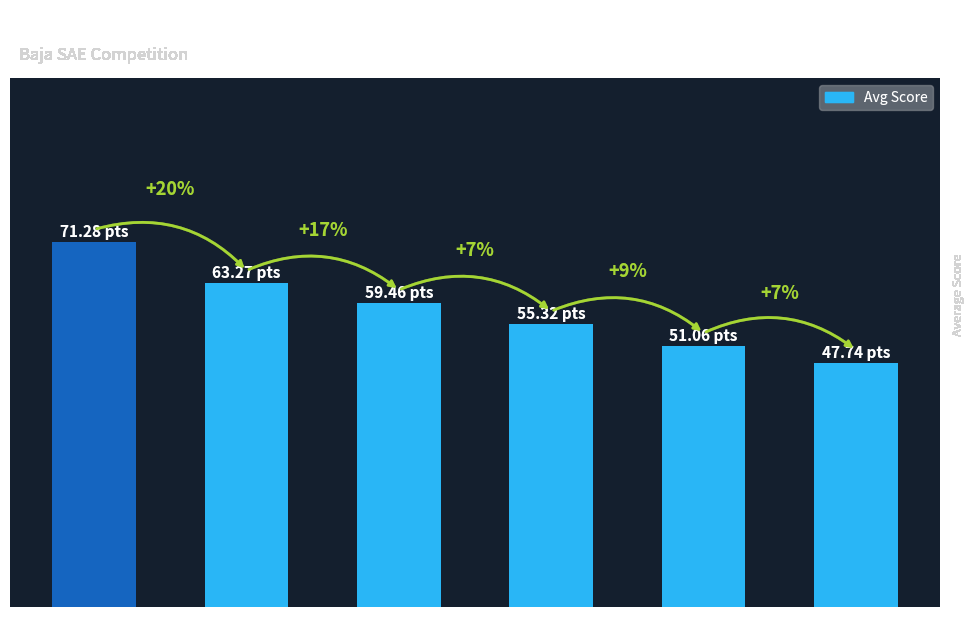

True or false: the data shows 35.9 at Rank 16-20.

False